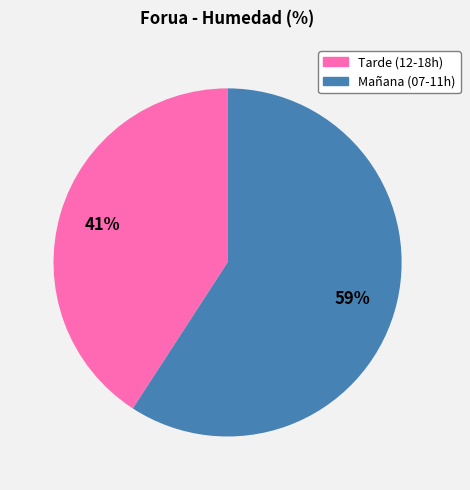

To the nearest percent, what is the difference between the largest and smallest slice percentages?

18%